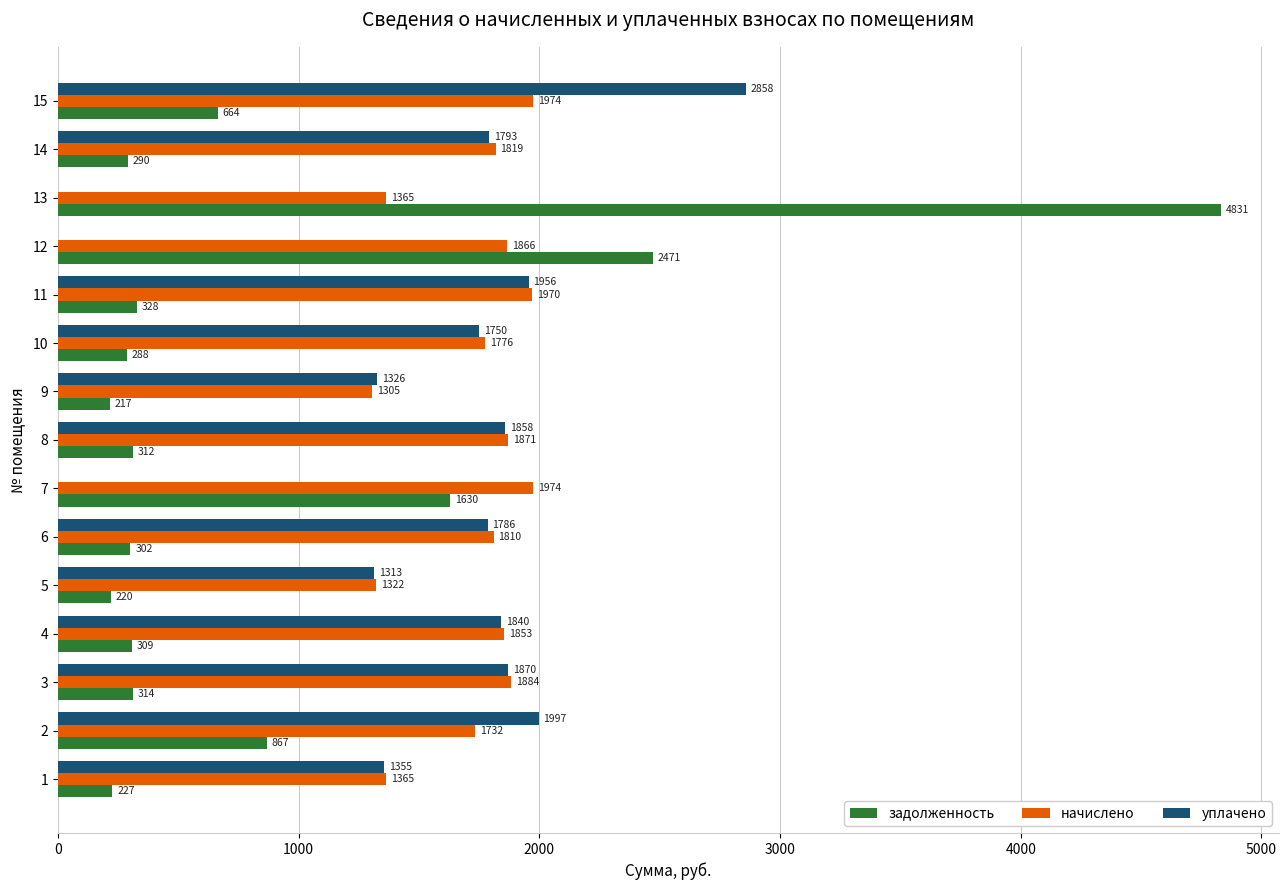

Where is задолженность nearest to the value 2524?

12